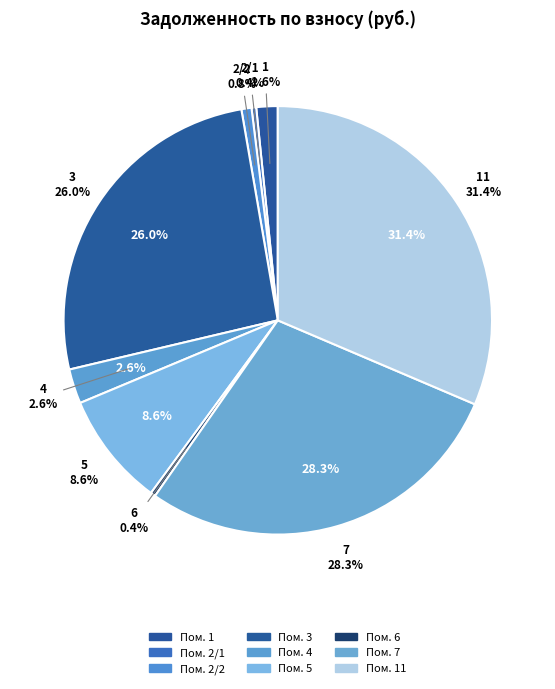

Which slice is the smallest?

2/1